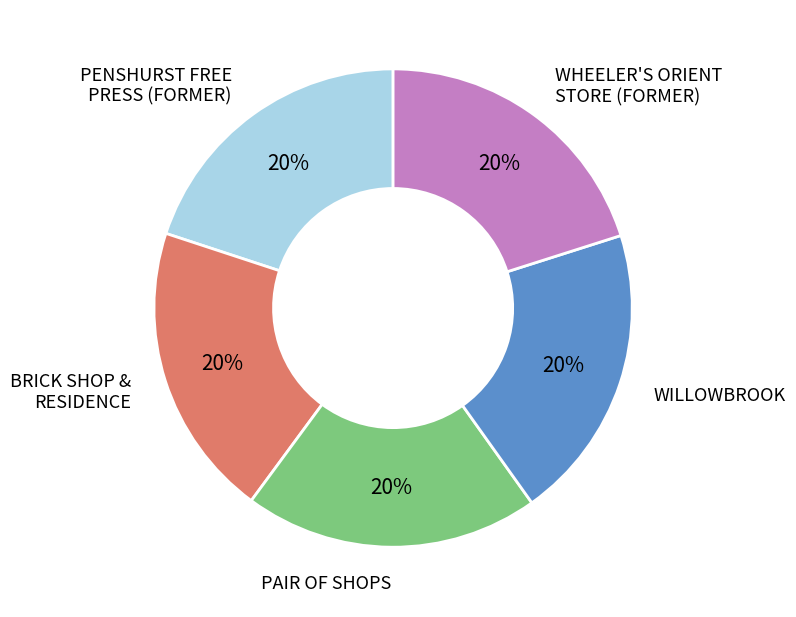

How many slices are in this pie chart?

5